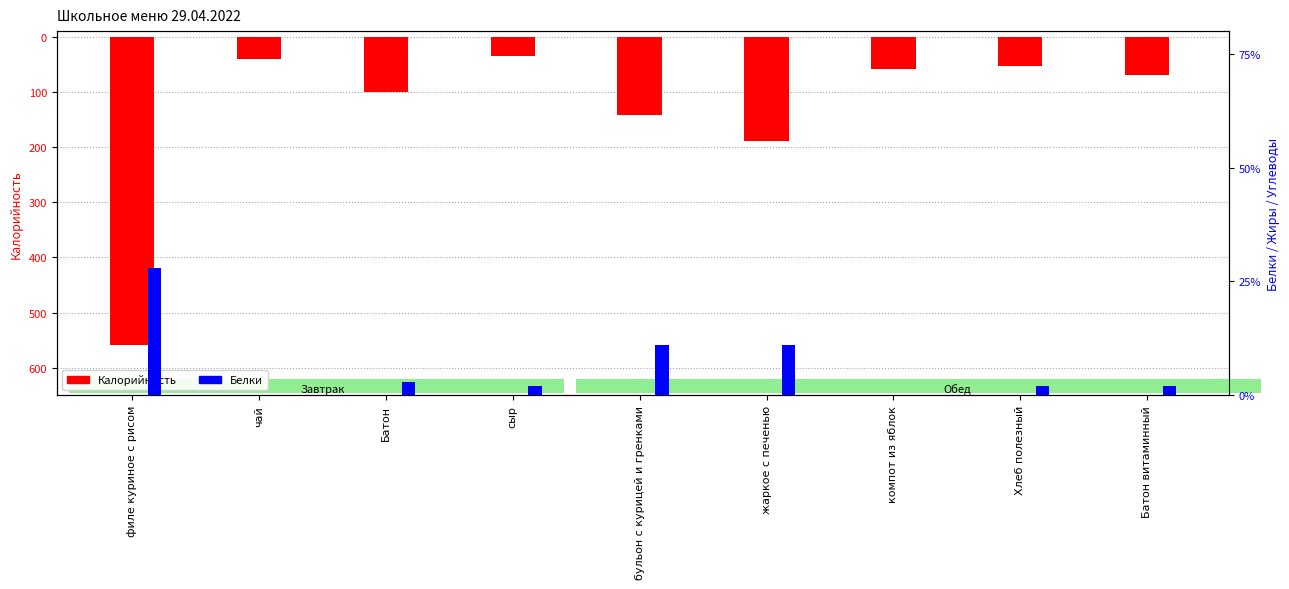

Reading right to left, transcribe all the data shown in this chart.

Калорийность: -70	-53	-59	-189	-142	-36	-101	-41	-559
Белки: 2	2	0	11	11	2	3	0	28